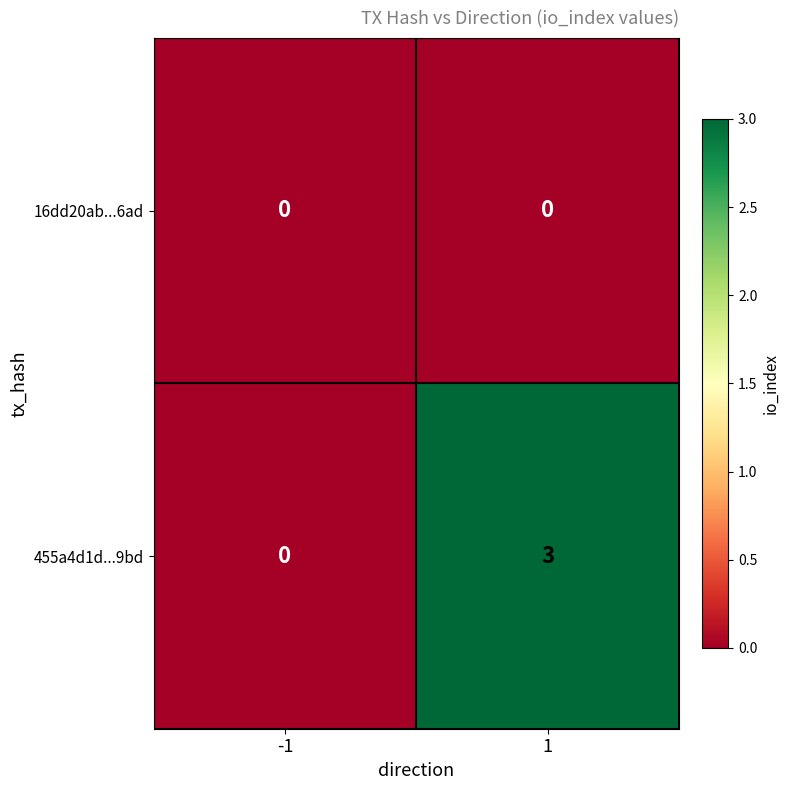

Reading left to right, list all the values displayed in this chart.

16dd20ab...6ad: -1=0	1=0
455a4d1d...9bd: -1=0	1=3